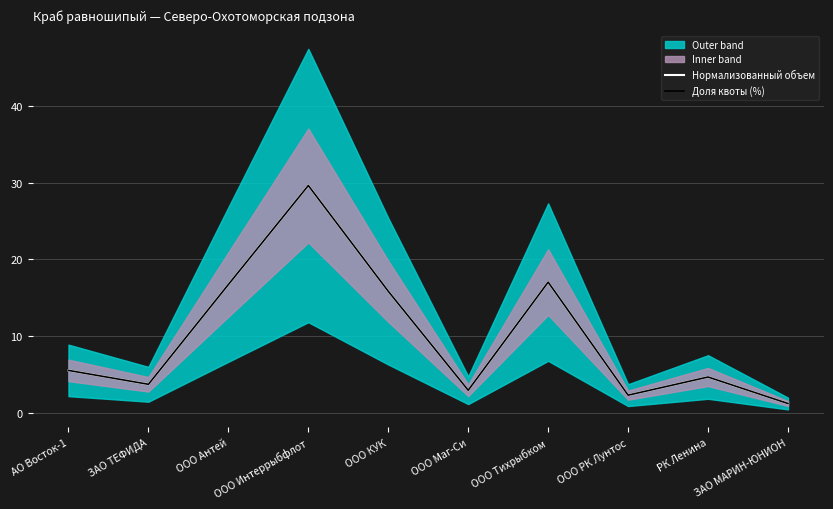

What is the approximate value of Нормализованный объем at ООО Тихрыбком?

17.1